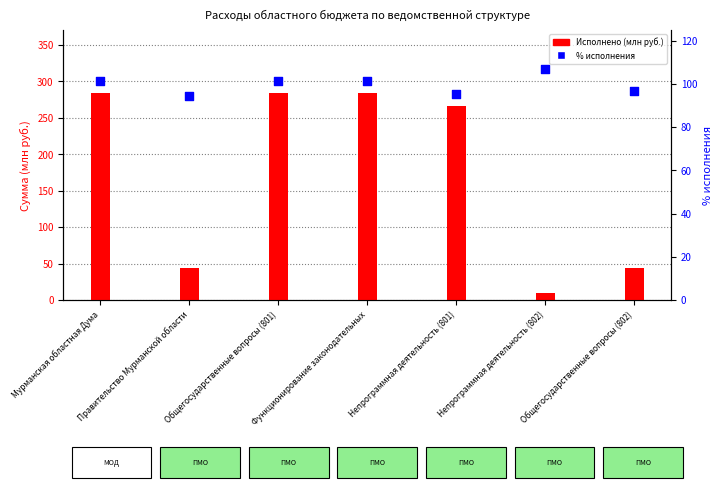

At how many categories does at least one series exceed 141?

4